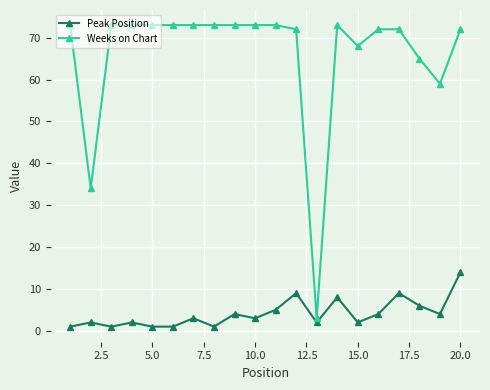

True or false: Peak Position and Weeks on Chart intersect in this chart.

False